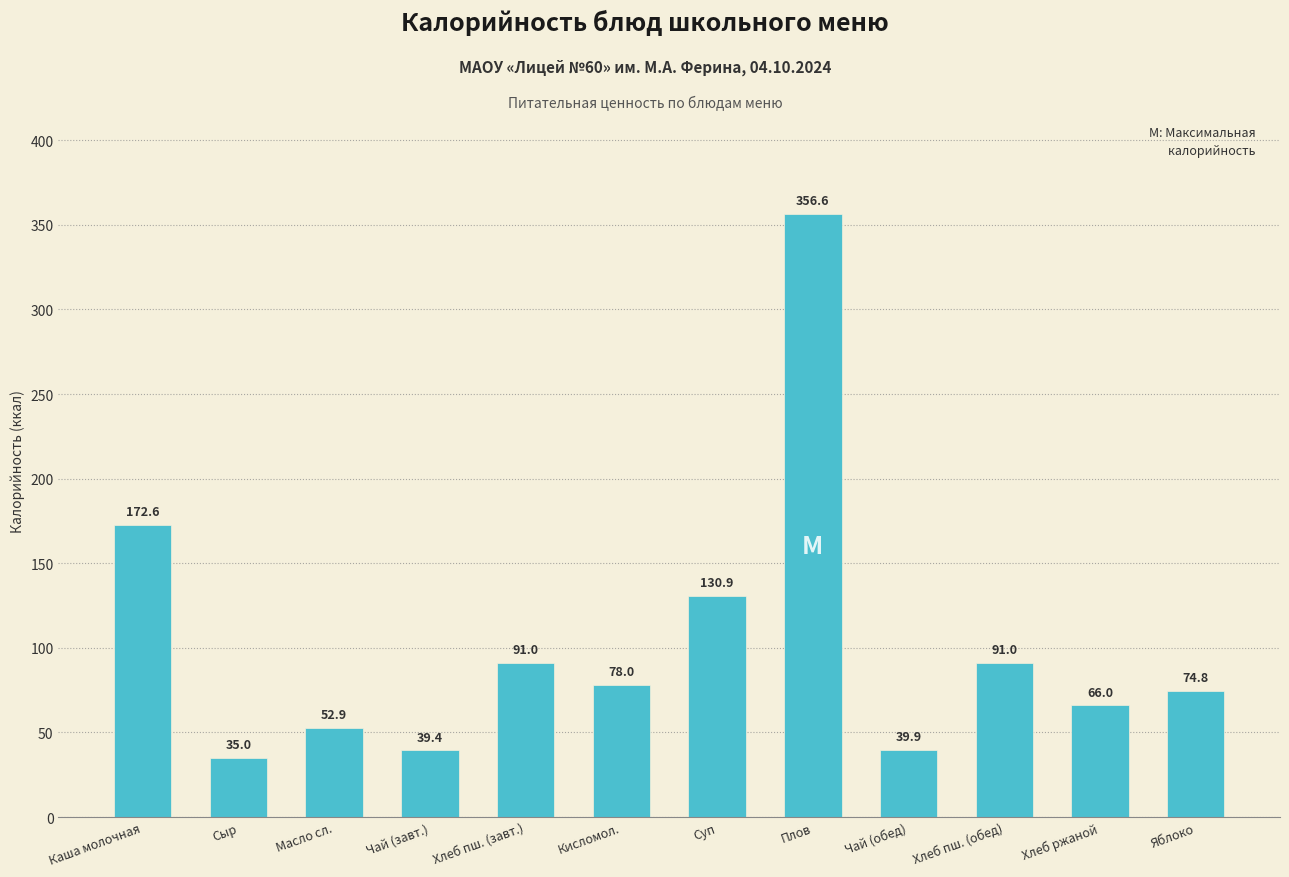

How many data points does each series have?

12